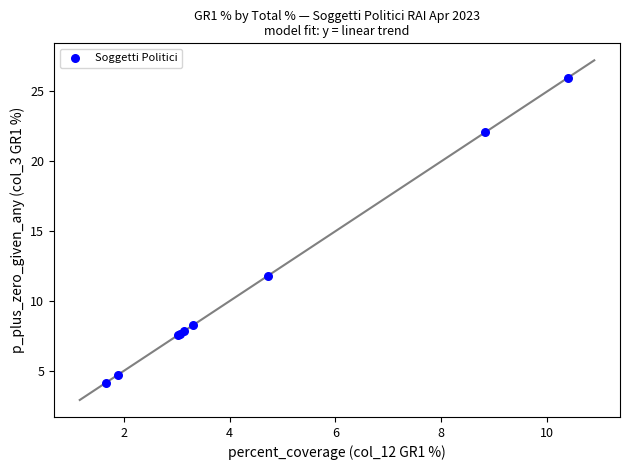

What Y value in the scatter plot is closest to 15?

11.8